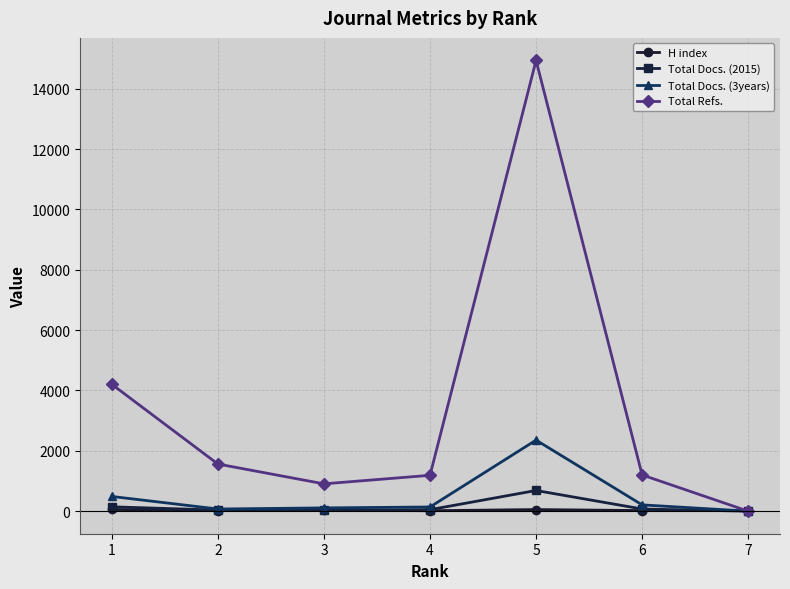

Which series has the widest spread of values?

Total Refs.